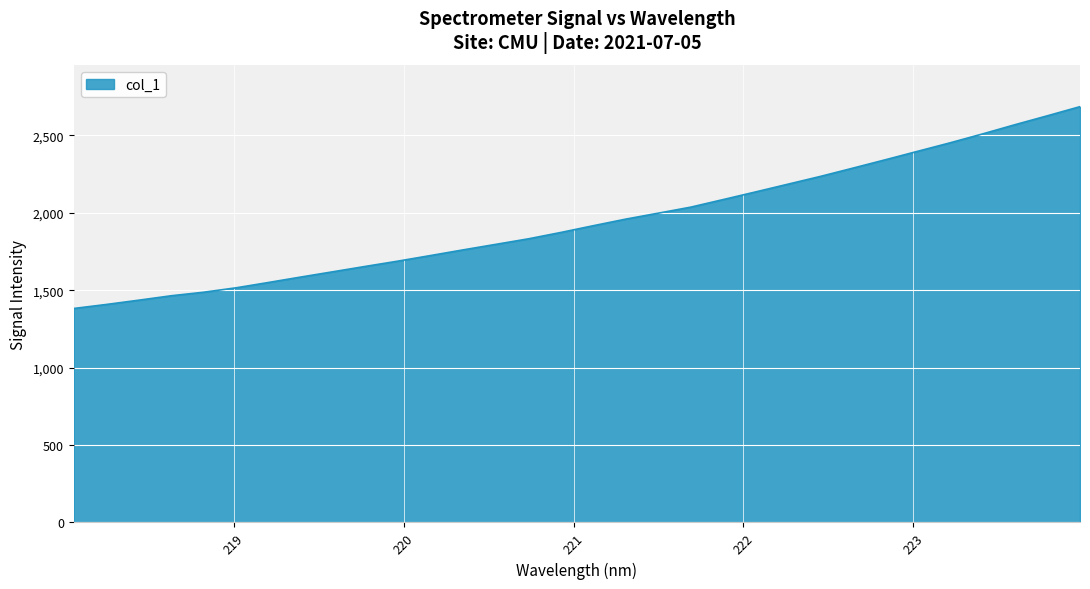

What is the difference between the maximum and minimum values?

1303.7